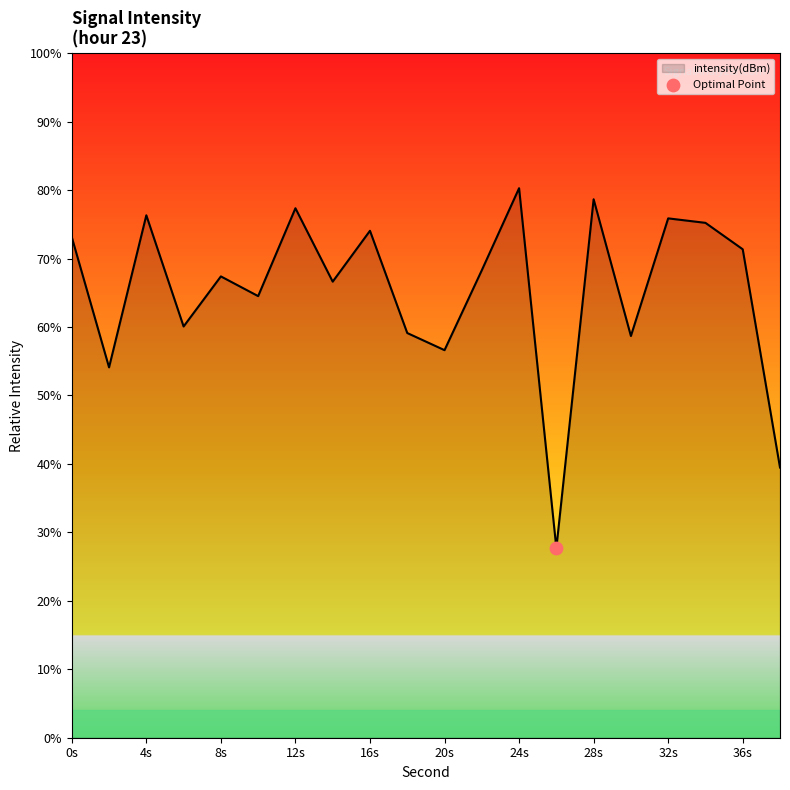

What is the difference between the maximum and minimum values?

52.6